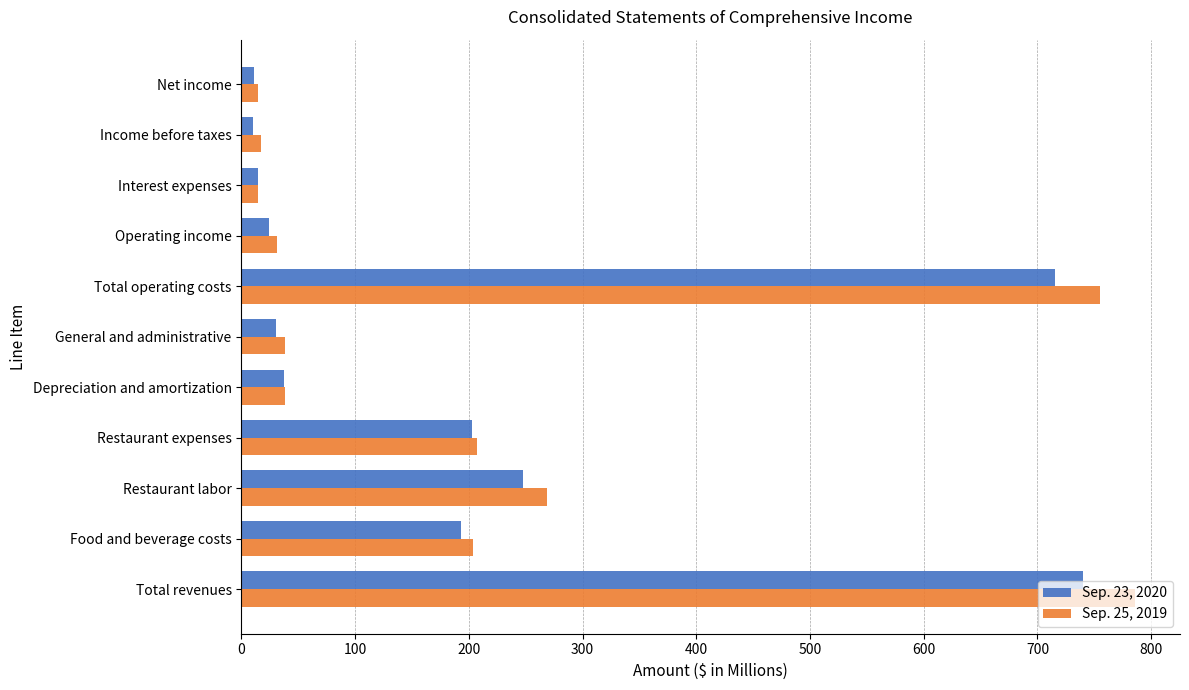

At which category is the sum across all series the highest?

Total revenues